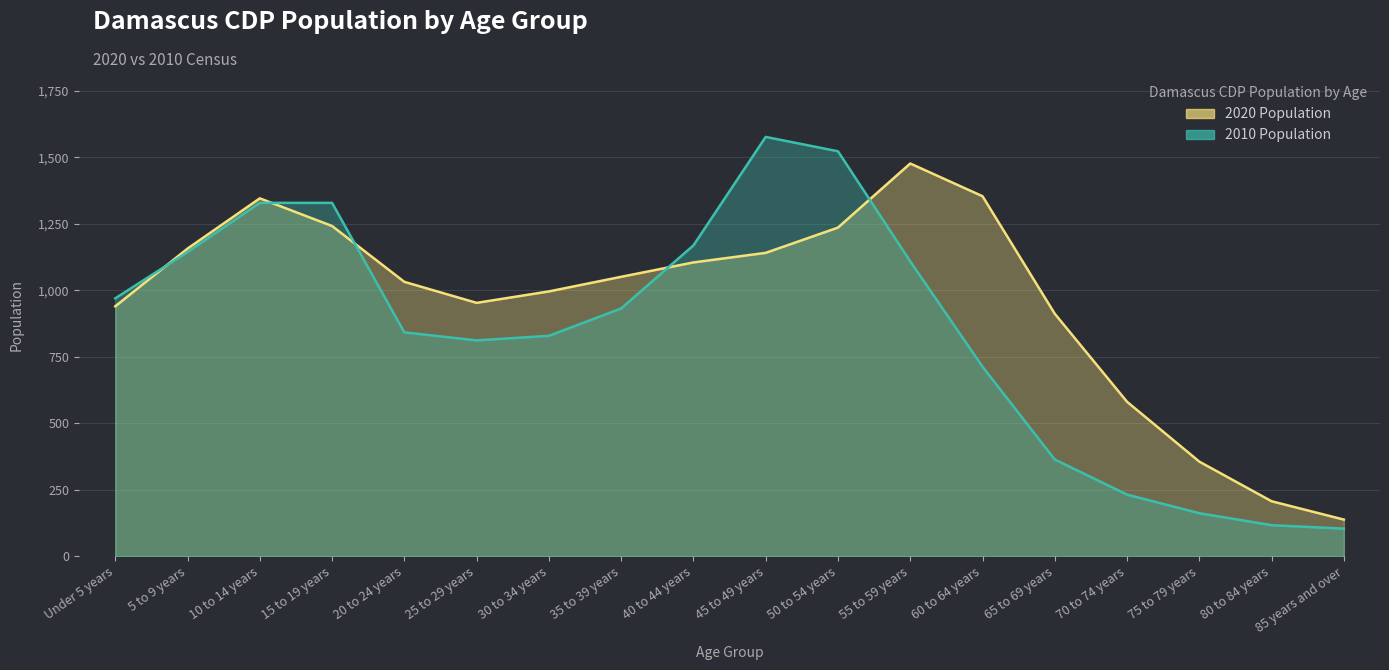

List the series in order of their peak value, highest first.

2010 Population, 2020 Population